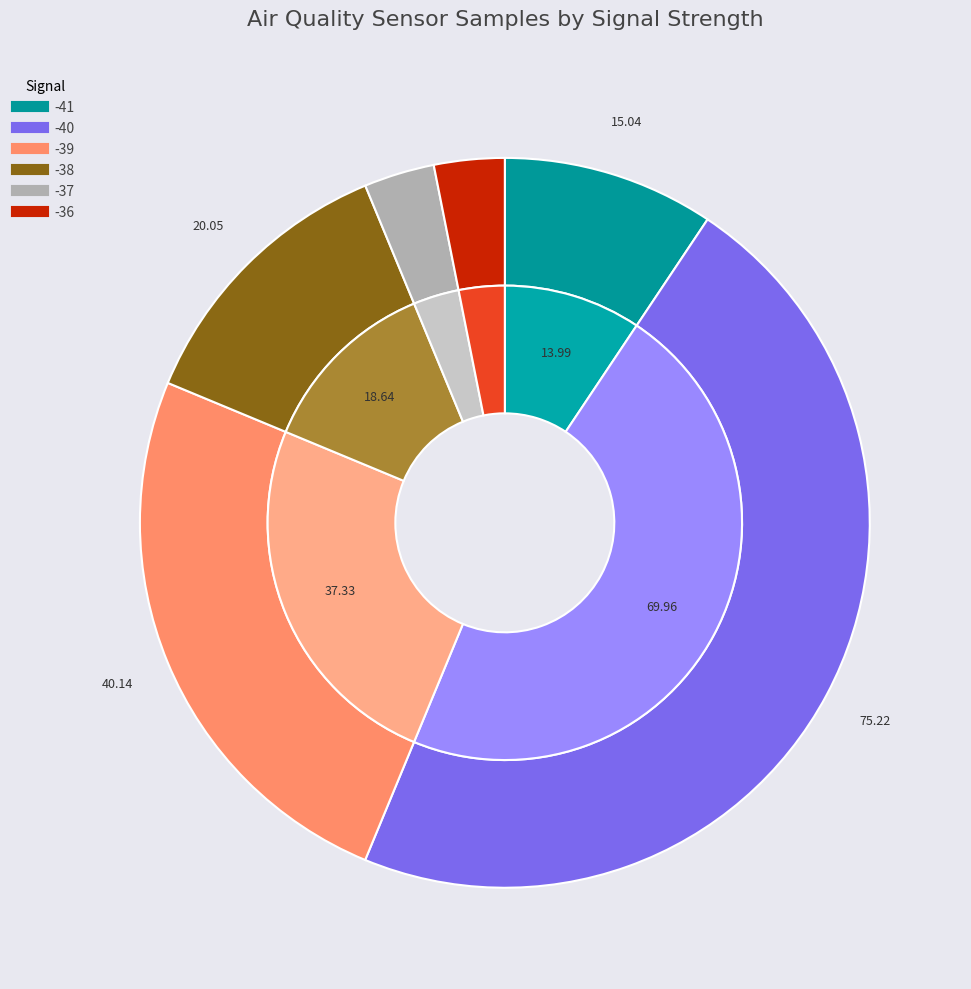

Combined, do 2 and 5 account for over 50%?

No